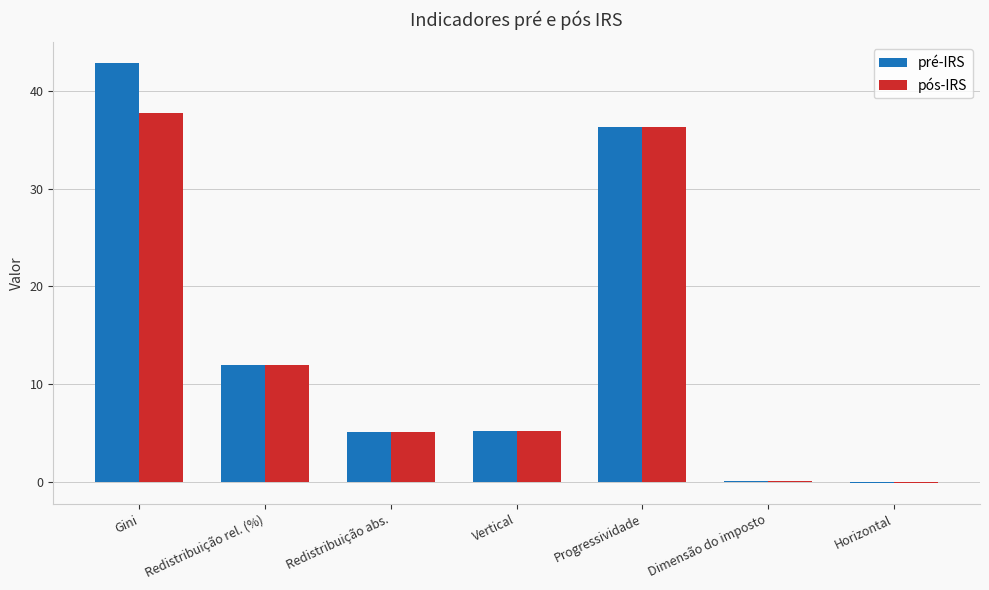

Where does the pós-IRS series first go above 5?

Gini